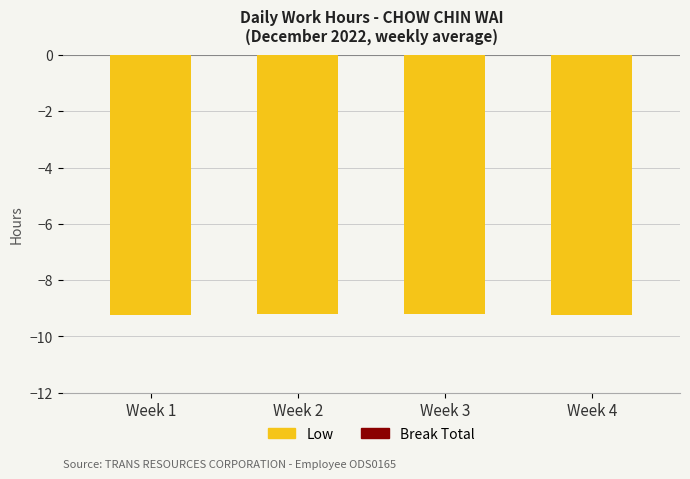

Does the chart contain stacked bars?

No